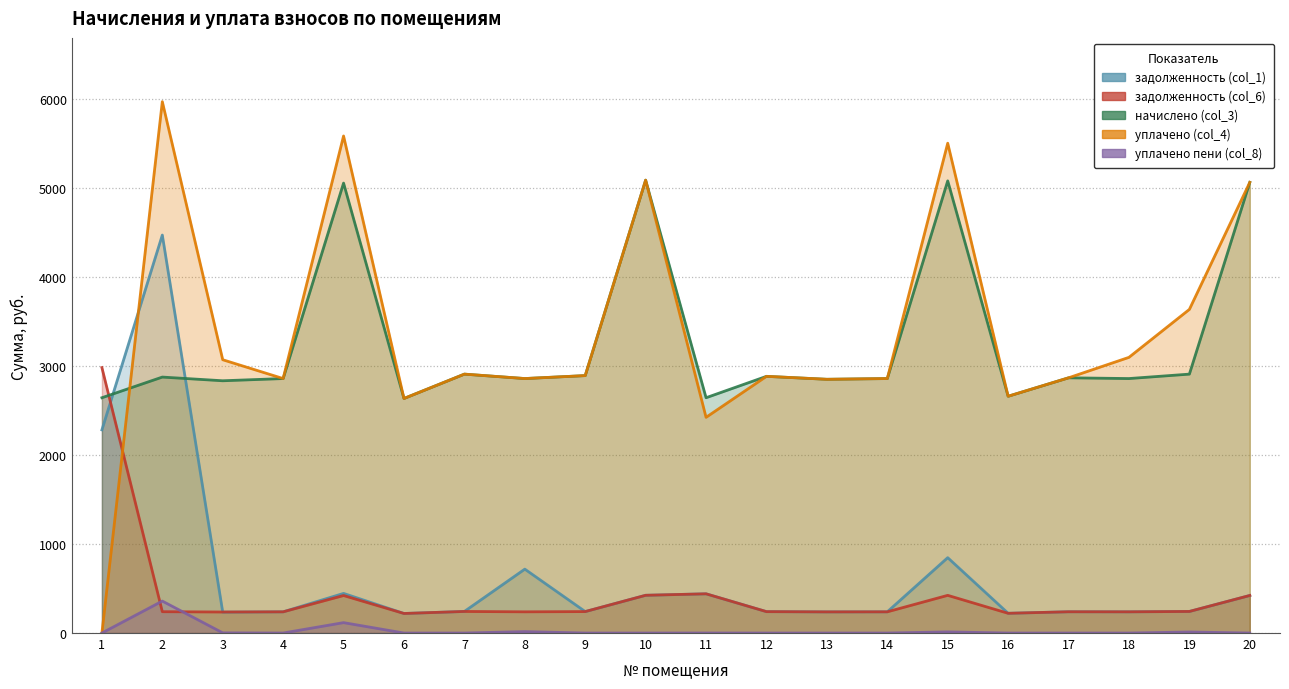

How many data points in задолженность (col_1) are above 242?

10